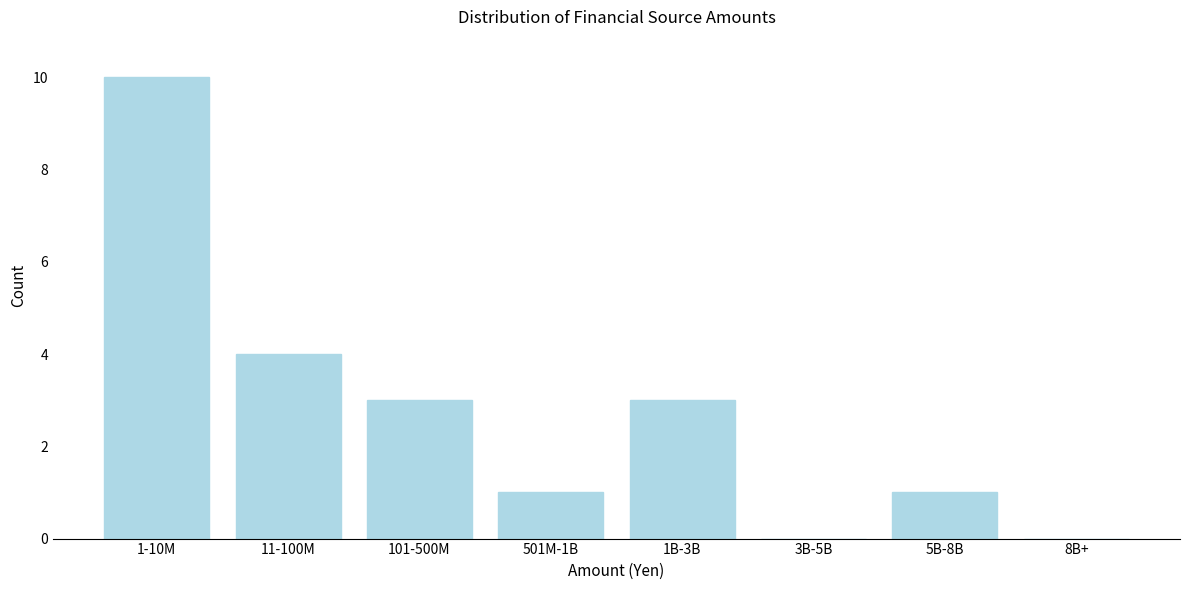

Reading left to right, extract all data points from this chart.

1-10M=10	11-100M=4	101-500M=3	501M-1B=1	1B-3B=3	3B-5B=0	5B-8B=1	8B+=0